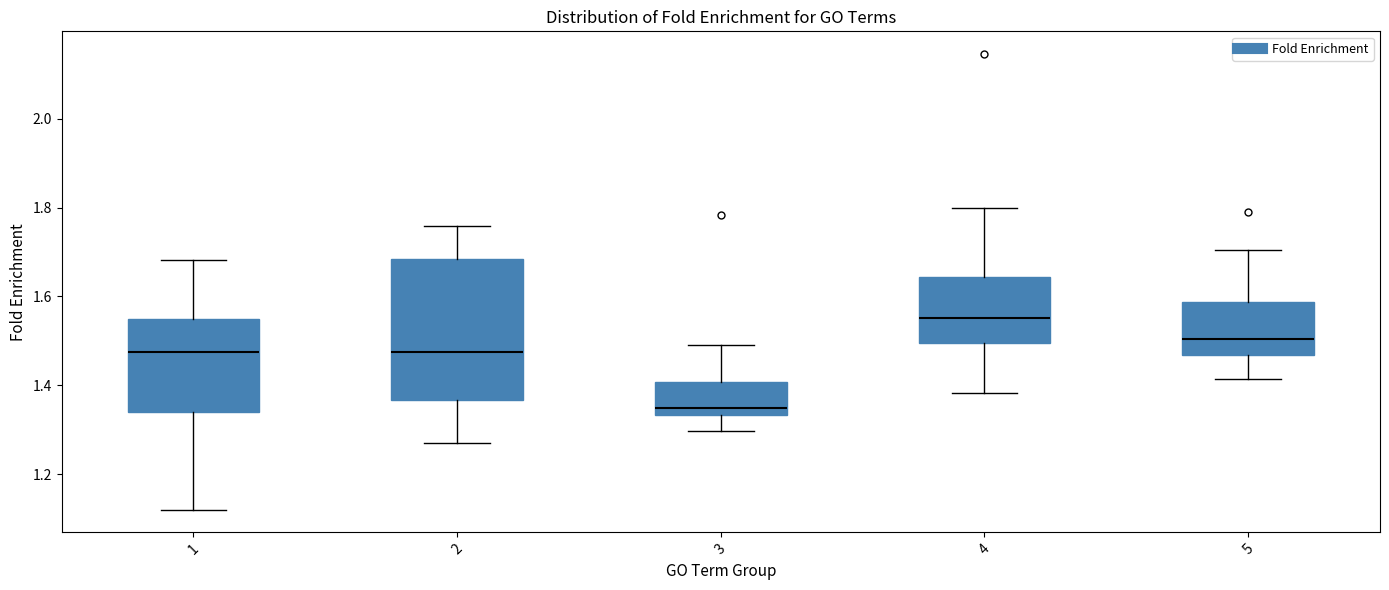

Reading left to right, read every box against the y-axis: the position of its median line, the range the box covers, and the ends of its whiskers. The values are not printed on the chart, so give them approximately, as read against the axis.

1: median 1.48, box 1.34 to 1.54, whiskers 1.12 to 1.68
2: median 1.48, box 1.36 to 1.68, whiskers 1.26 to 1.76
3: median 1.34 (just above the box's lower edge), box 1.34 to 1.40, whiskers 1.30 to 1.50
4: median 1.56, box 1.50 to 1.64, whiskers 1.38 to 1.80
5: median 1.50, box 1.46 to 1.58, whiskers 1.42 to 1.70